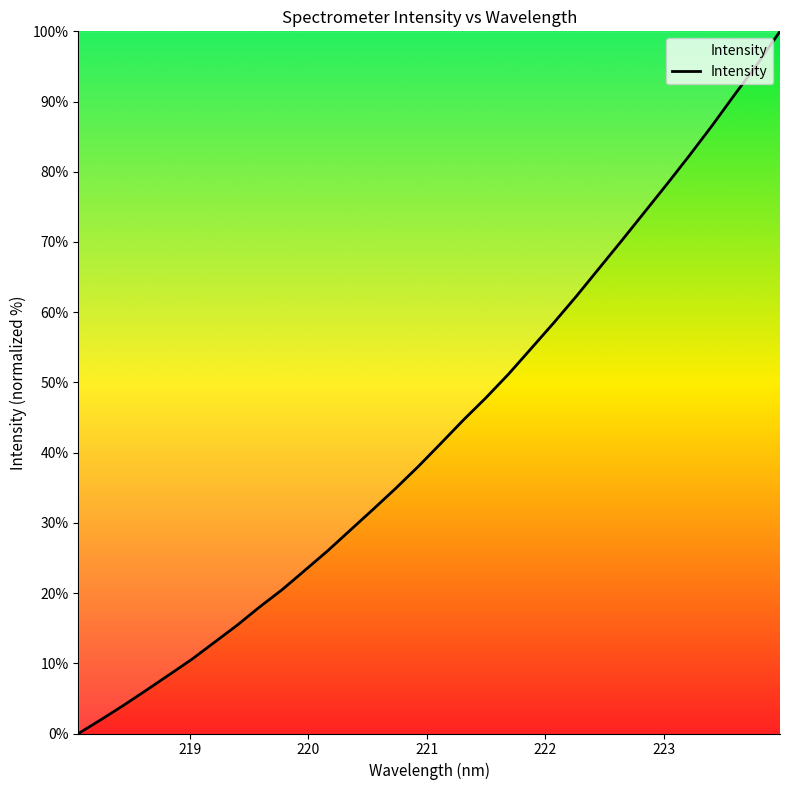

Reading left to right, transcribe all the data shown in this chart.

0.0	2.0	4.0	6.2	8.4	10.6	13.0	15.4	18.0	20.5	23.2	26.0	29.0	31.9	34.9	38.0	41.3	44.6	47.8	51.2	54.8	58.5	62.3	66.3	70.2	74.2	78.2	82.3	86.6	91.0	95.3	100.0